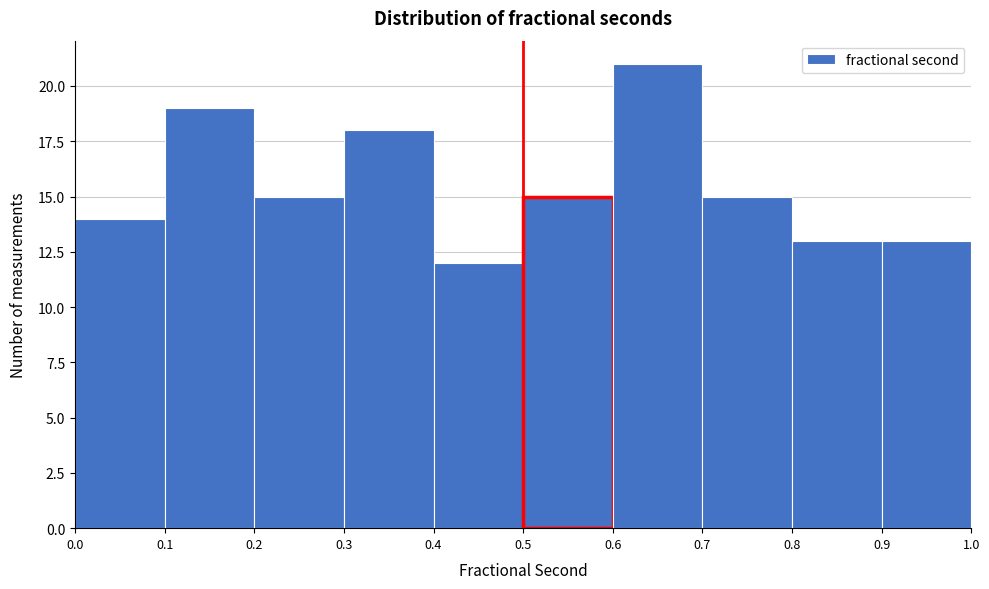

How tall is the bar that spans 0.6 to 0.7 on the x-axis? The values are not printed on the chart, so give them approximately, as read against the axis.

21